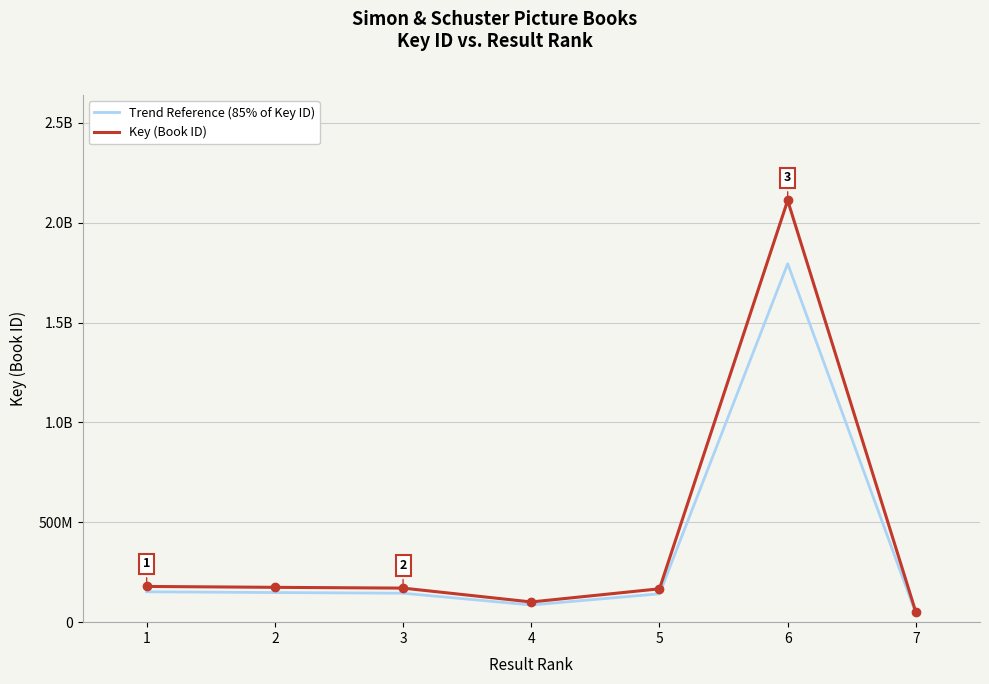

What is the sum of the Trend Reference (85% of Key ID) values at 5 and 7?

184243937.0